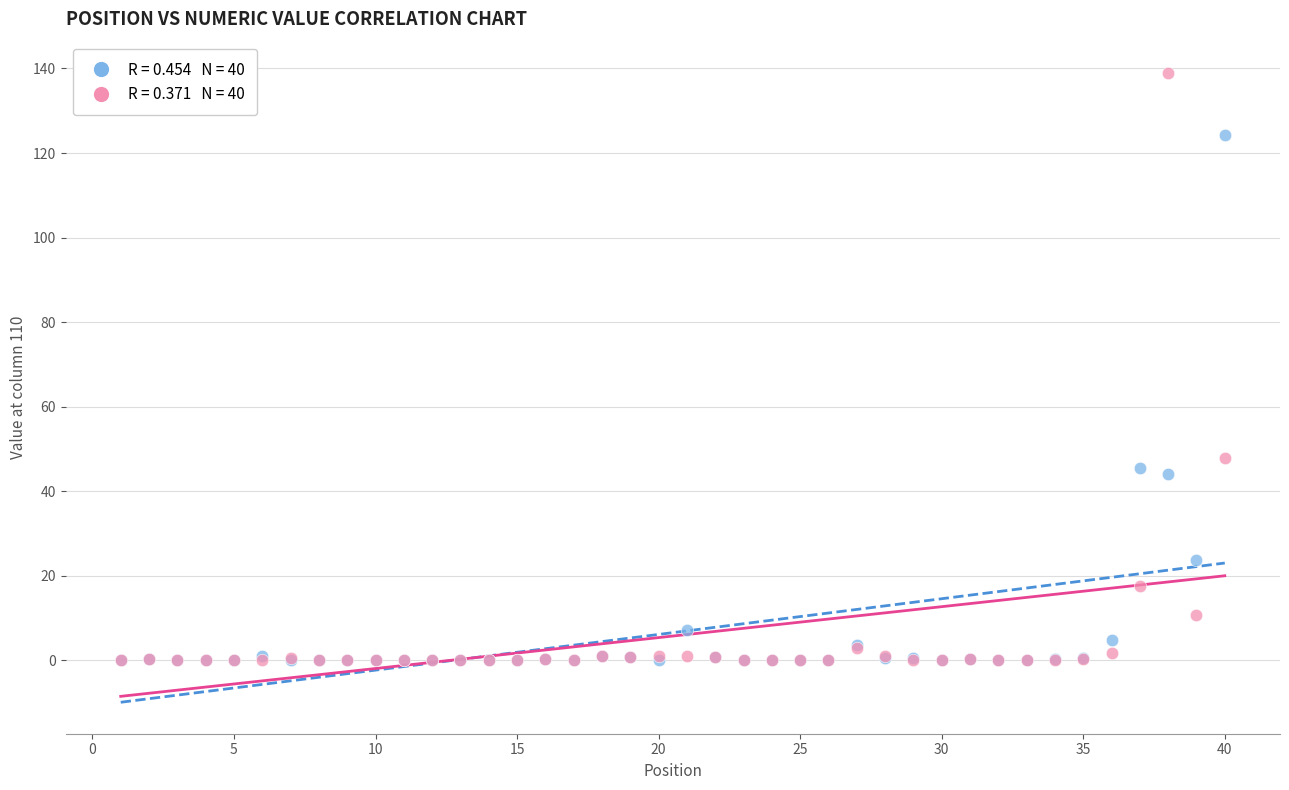

Across all series, what Y value is closest to 69?

47.9